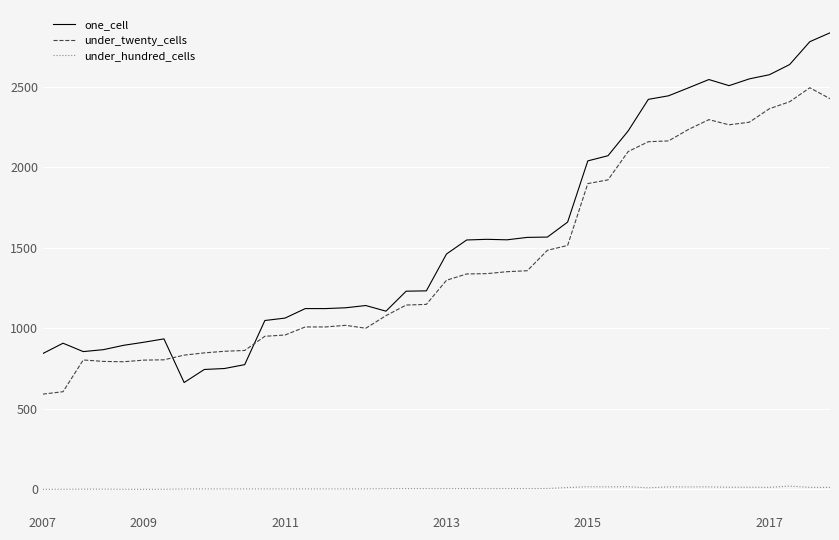

Which series has the widest spread of values?

one_cell